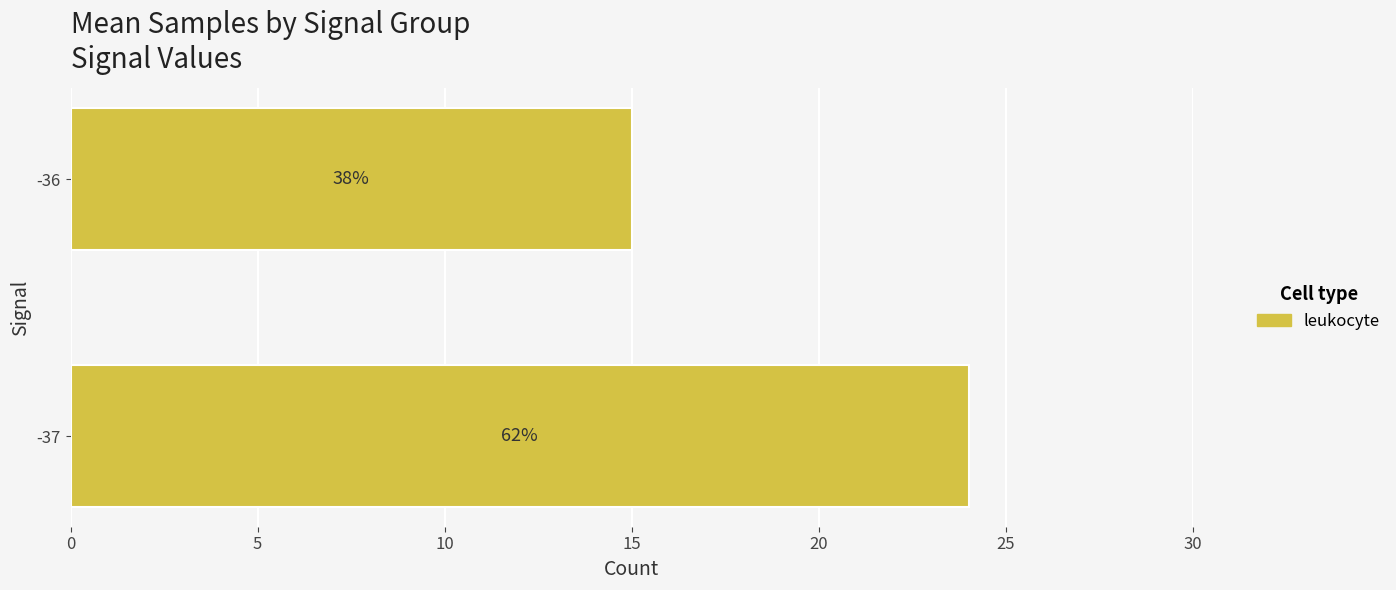

Does the chart contain any negative values?

No